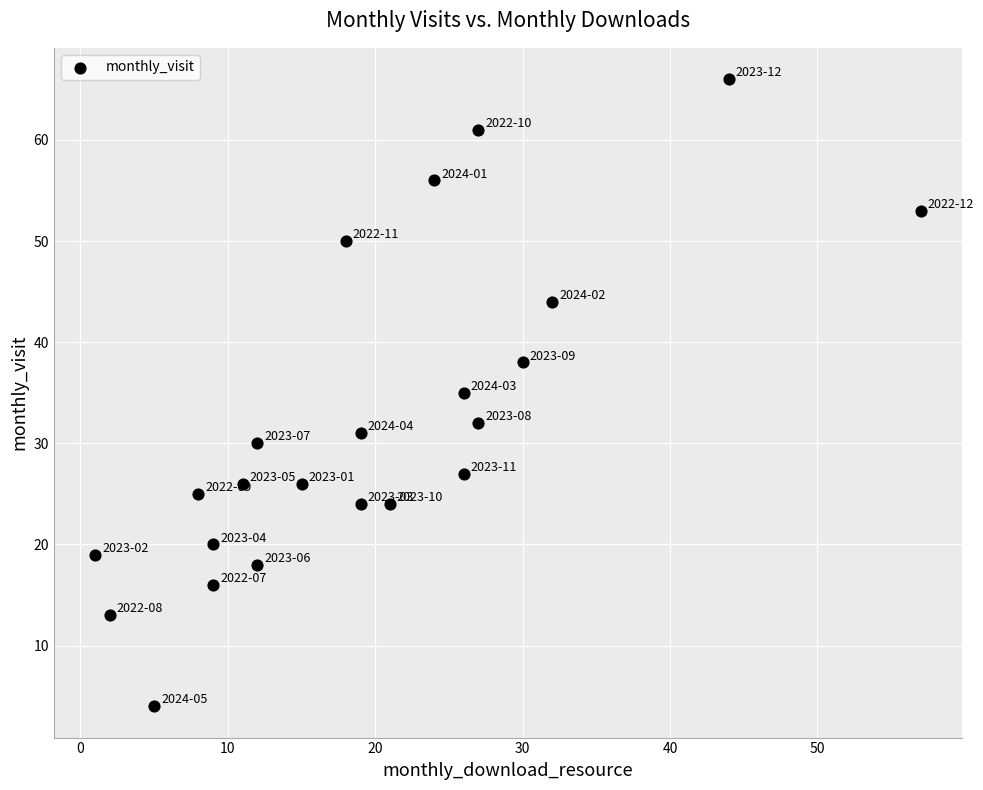

What is the range of X values (max minus min)?

56